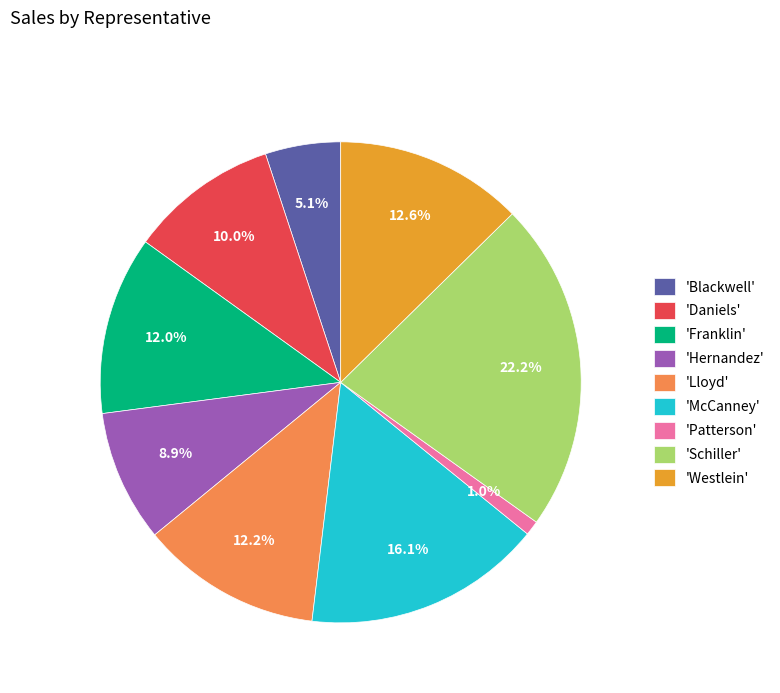

Does 'Schiller' represent more than half of the total?

No